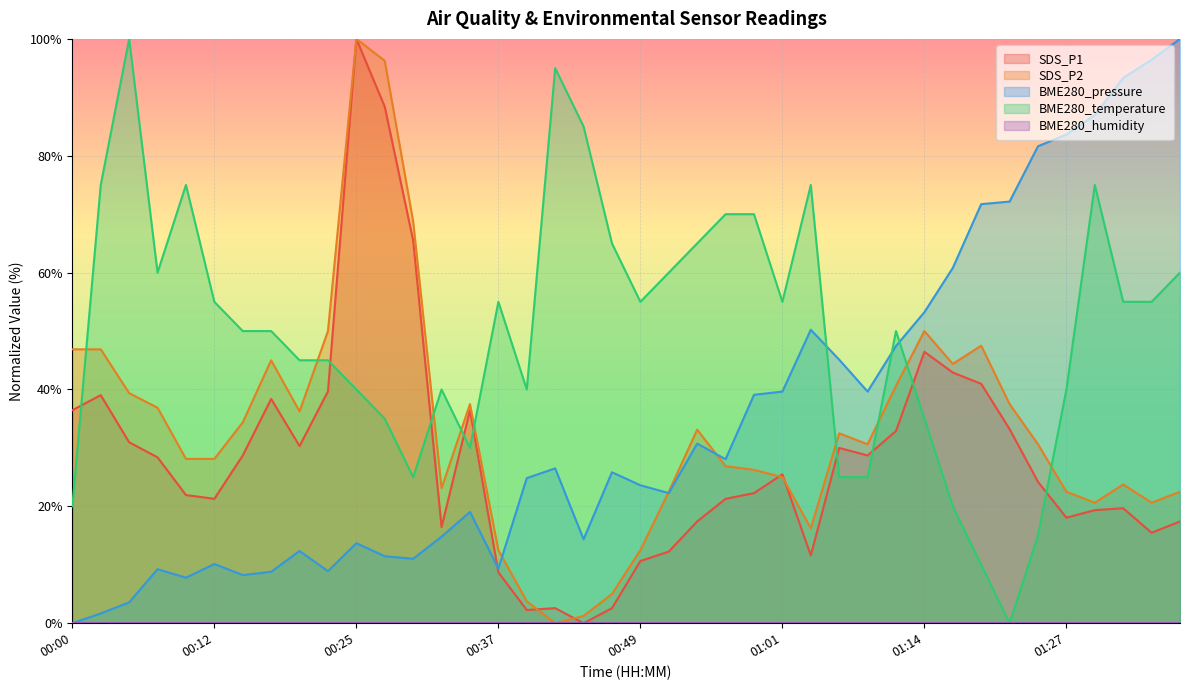

At how many categories does at least one series exceed 42?

36